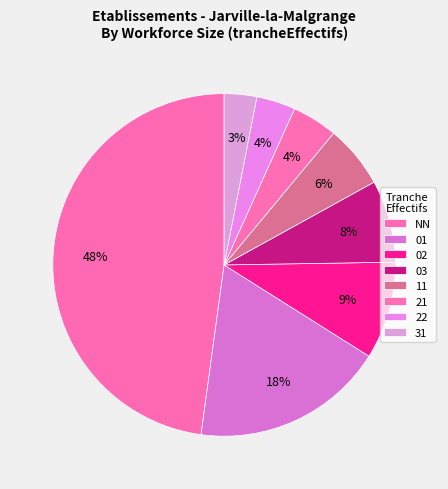

Which category has the biggest portion of the pie?

NN